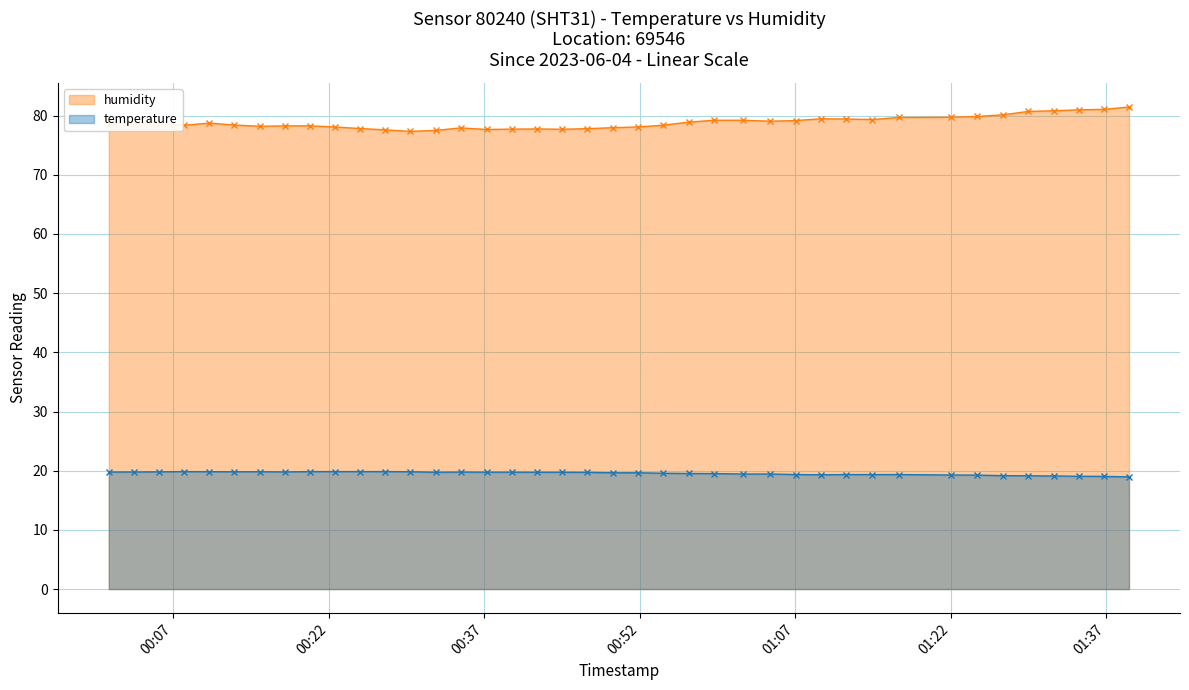

How many lines are shown in the chart?

2